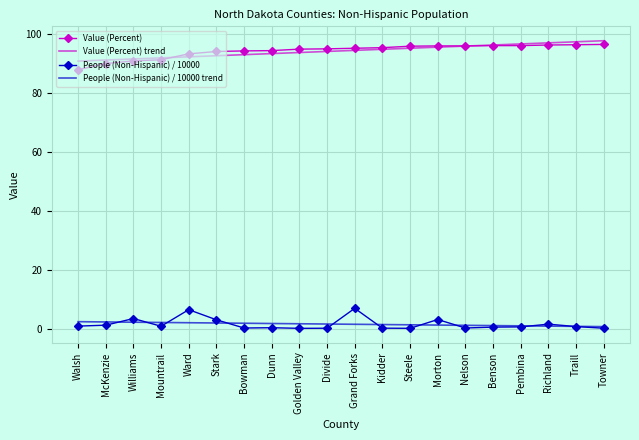

True or false: People (Non-Hispanic) / 10000 trend has a value of 1.7 at Golden Valley.

True